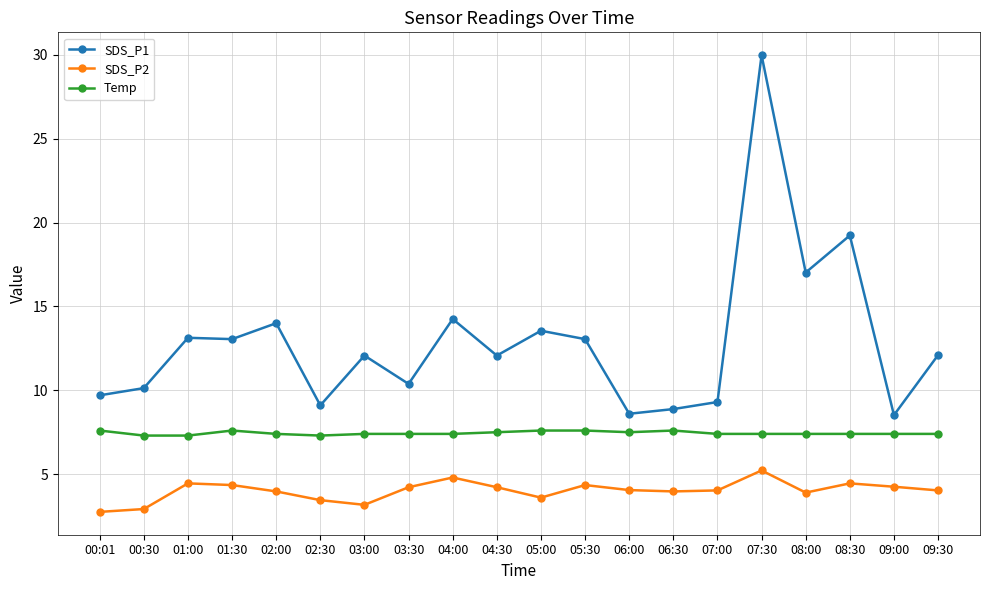

What is the label of the 2nd point from the left?

00:30